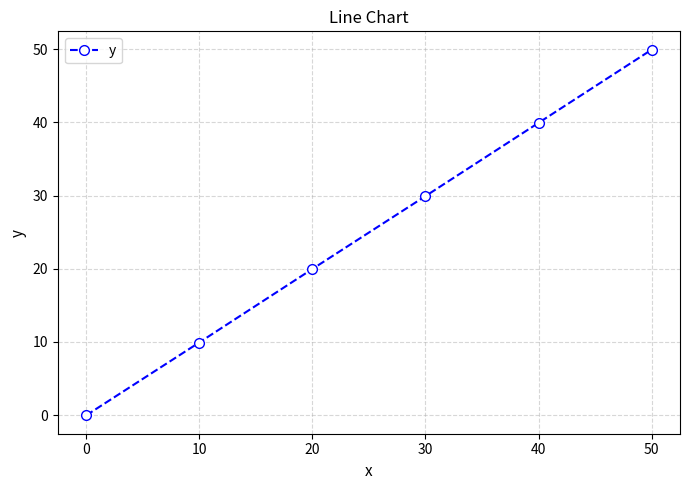

How many values are below 29?

3